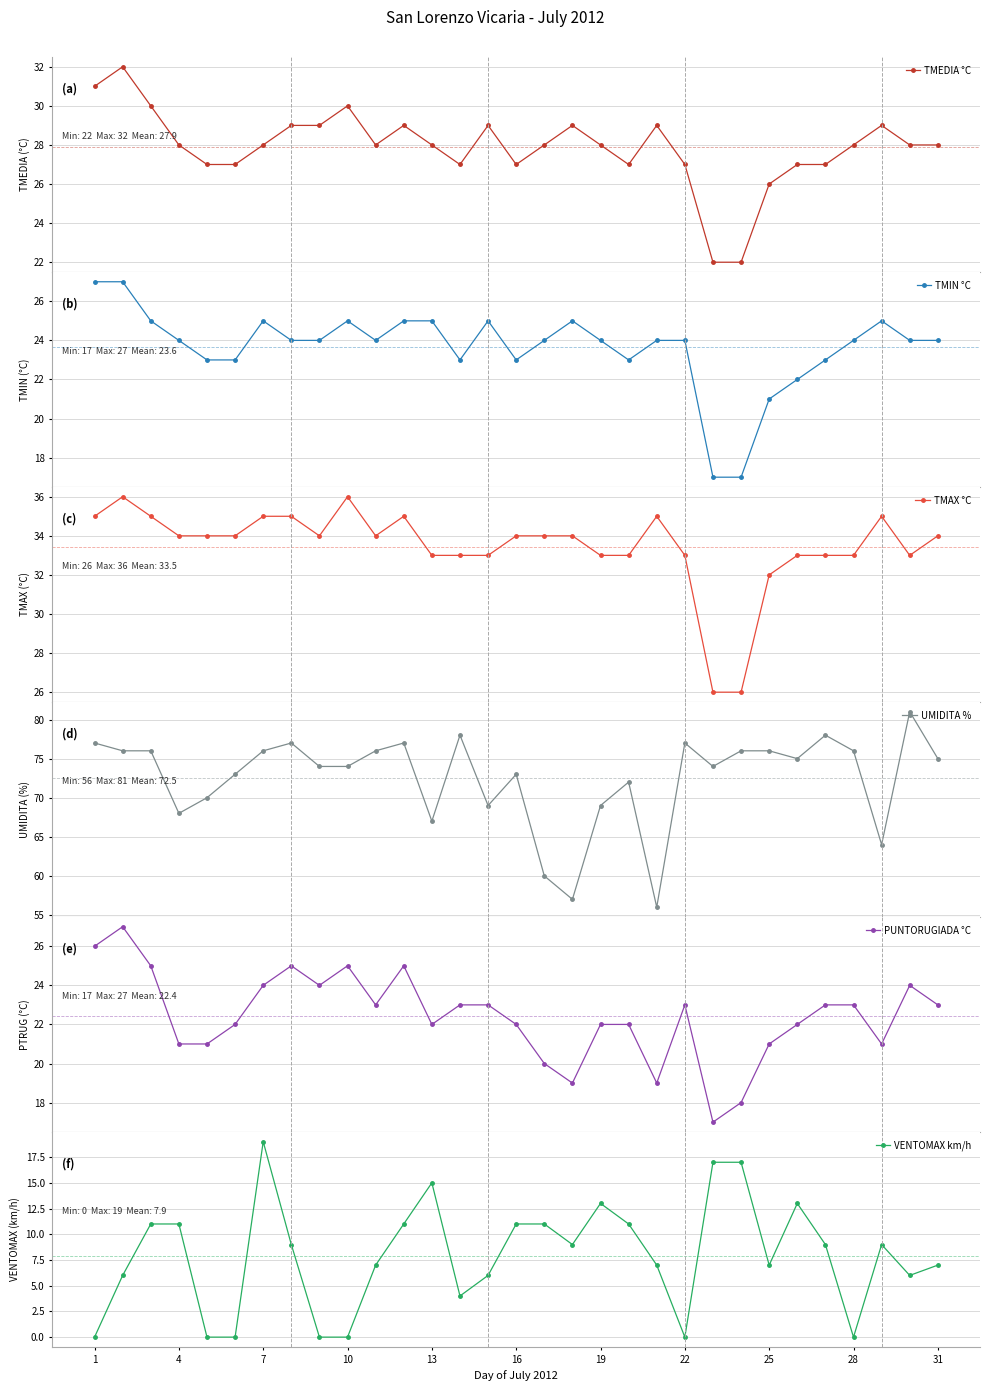

What is the value of the TMAX °C point at the 6th from the left?

34